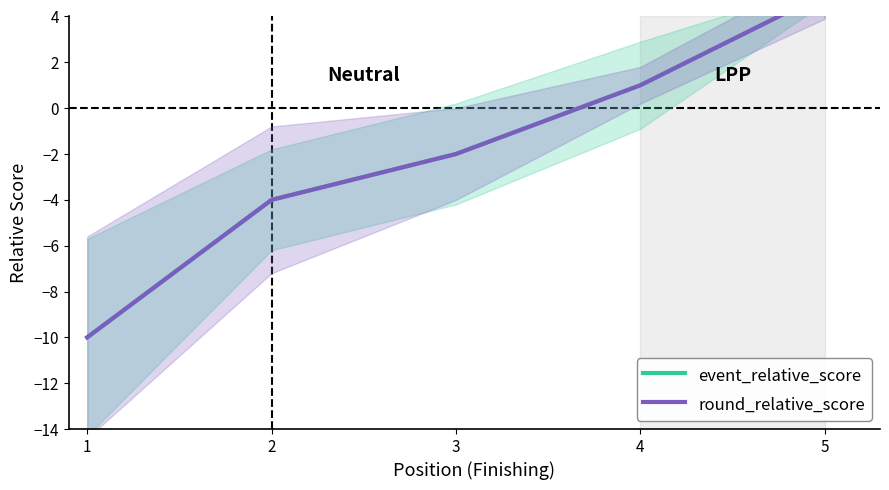

At how many categories does at least one series exceed -8?

5